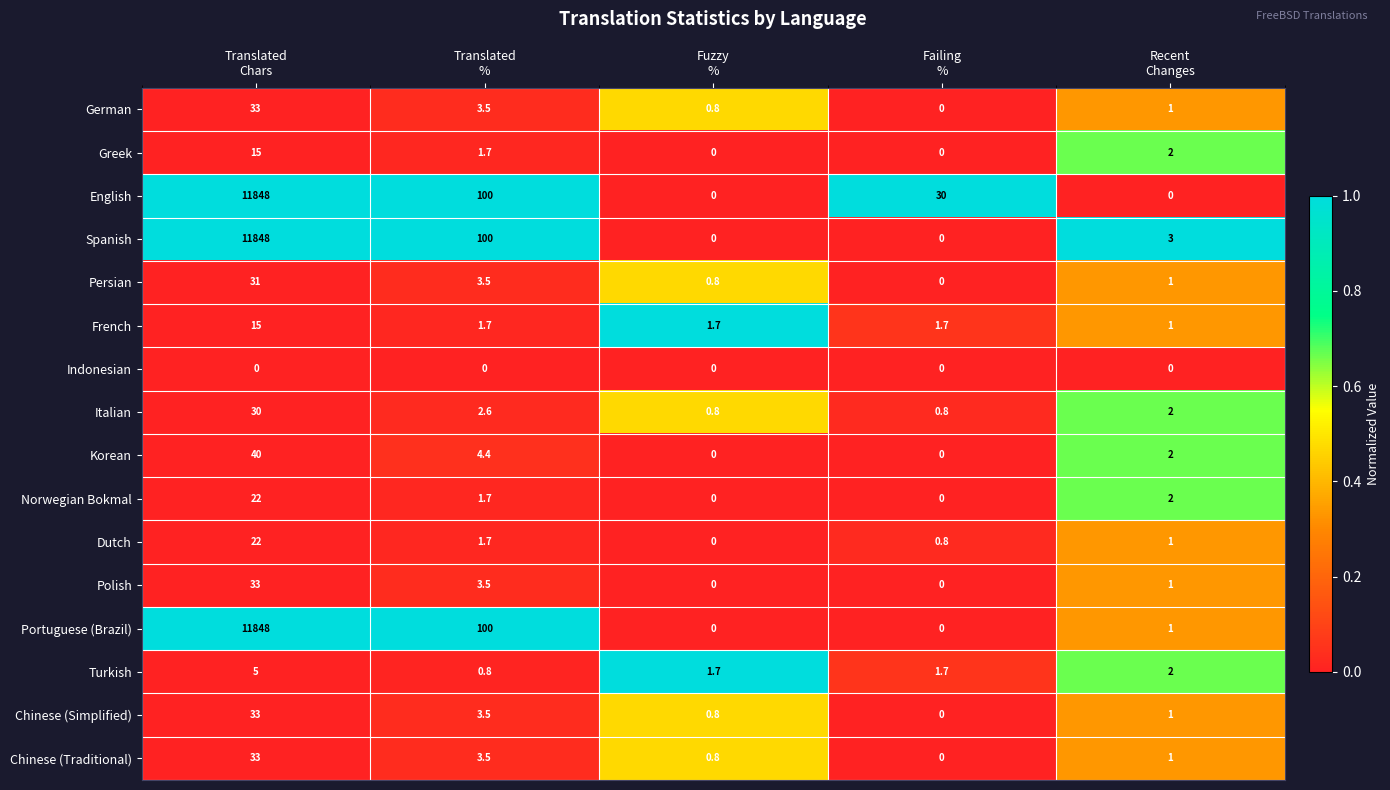

How many data points does each series have?

5